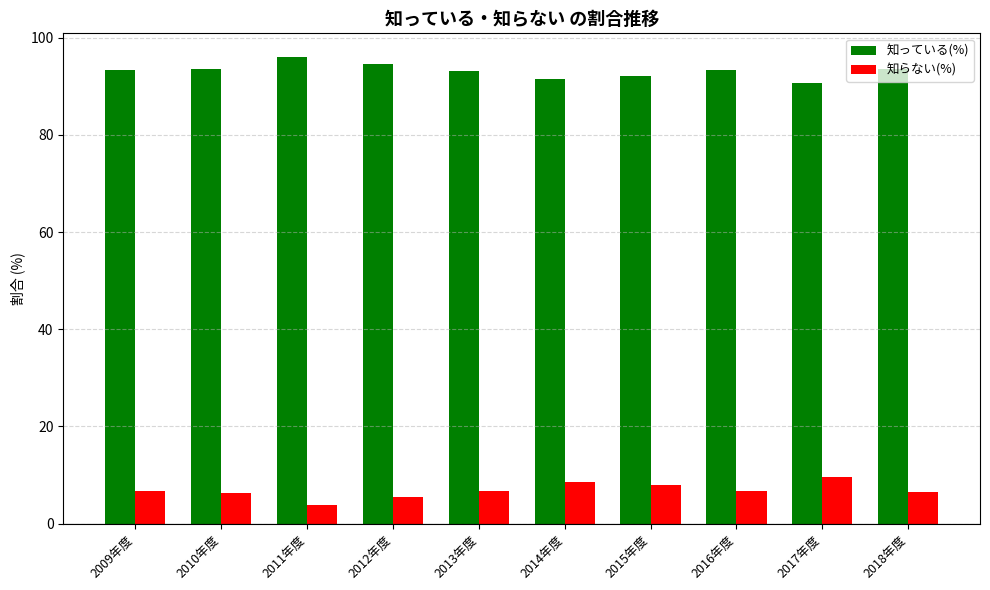

Is it true that 知っている(%) equals 142.1 at 2012年度?

False